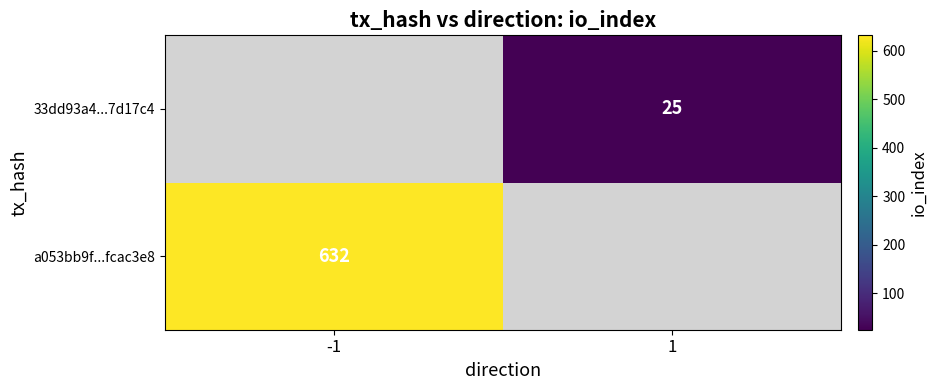

The a053bb9f...fcac3e8 series shows 632 at -1. True or false?

True